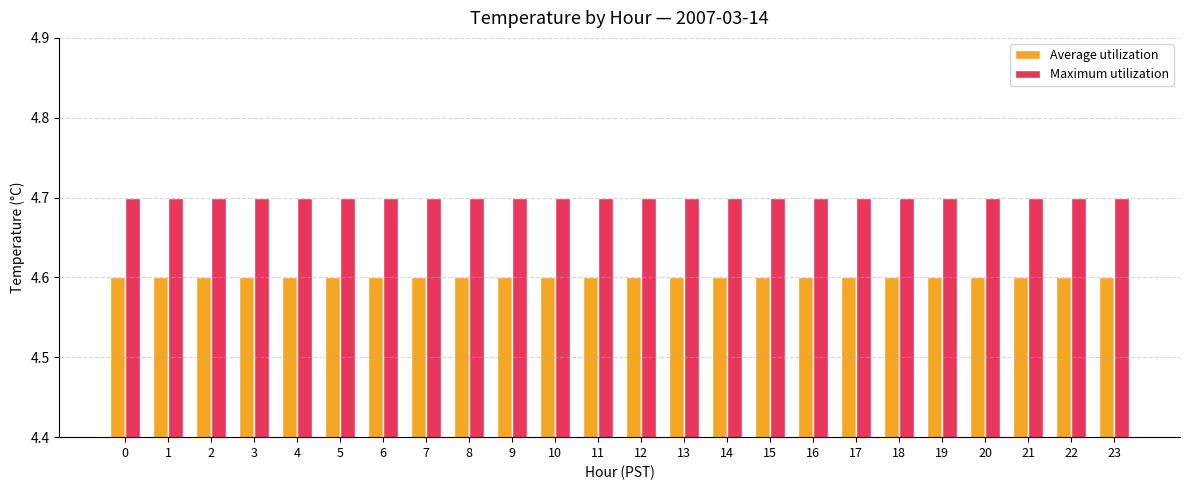

What is the average value of the Maximum utilization series?

4.7